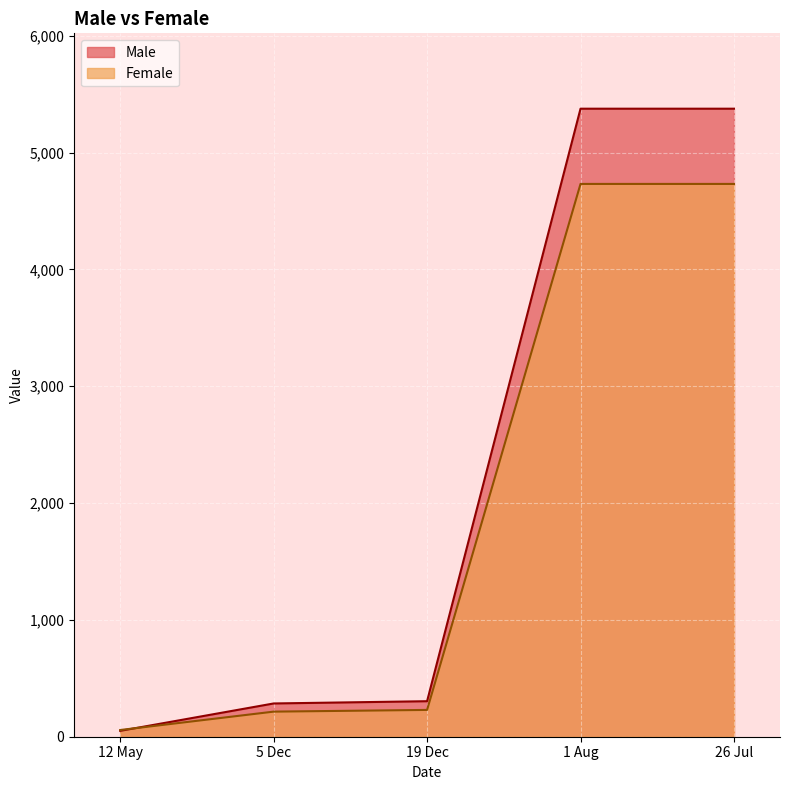

True or false: Female and Male intersect in this chart.

True